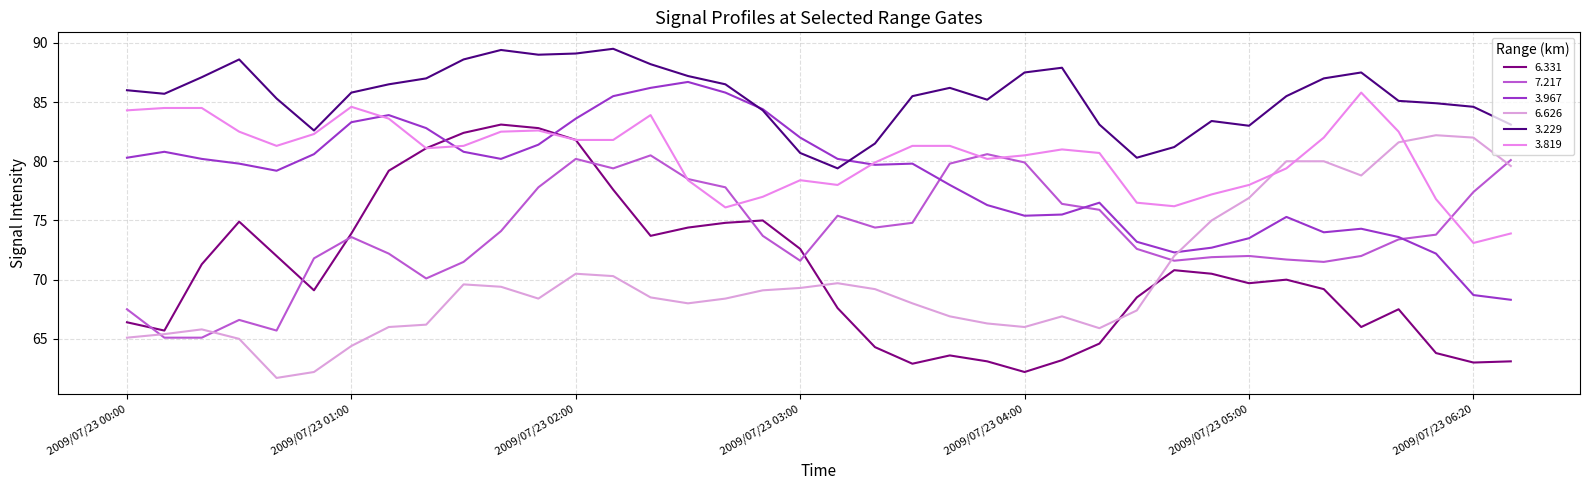

How many lines are shown in the chart?

6